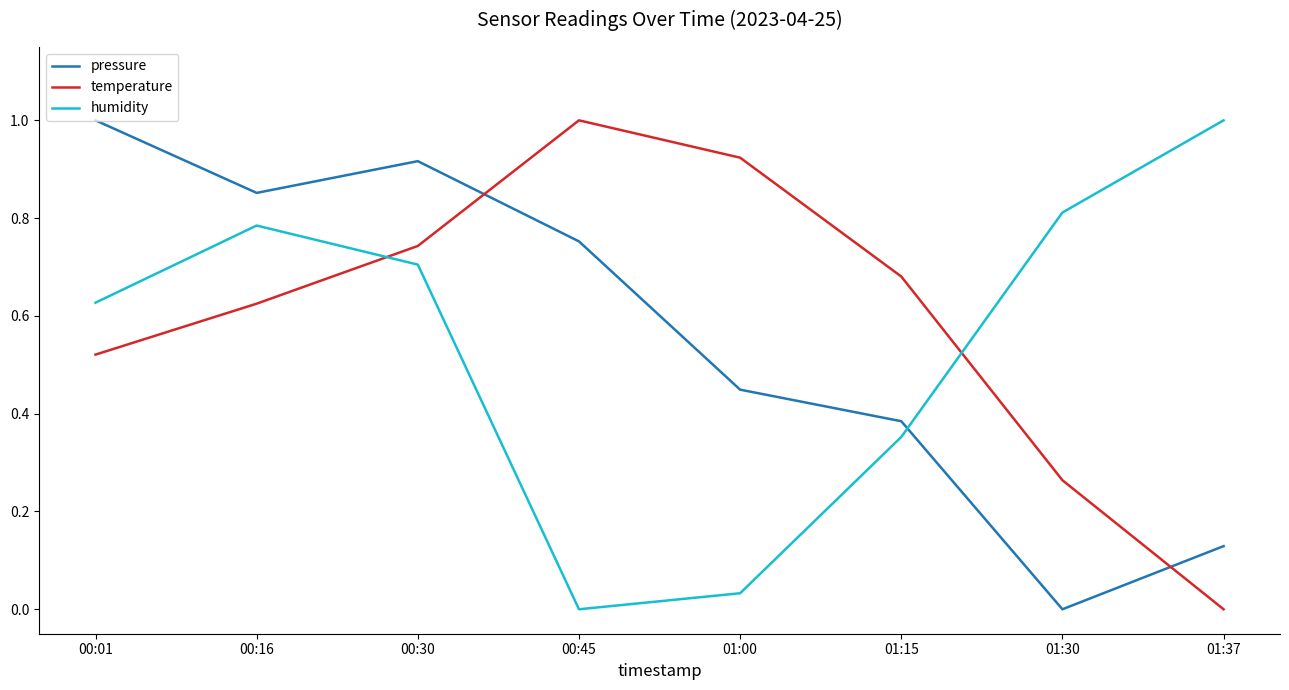

Which series has the largest total across all categories?

temperature